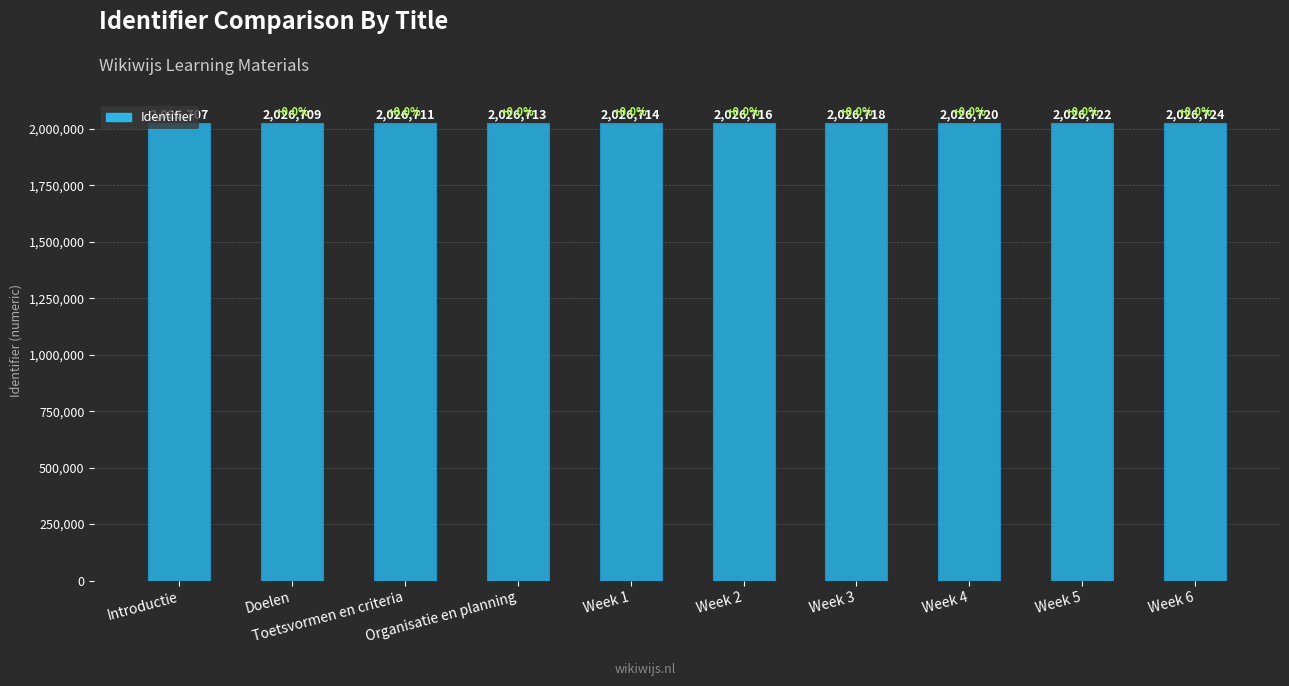

Which category has the highest value across all series?

Week 6